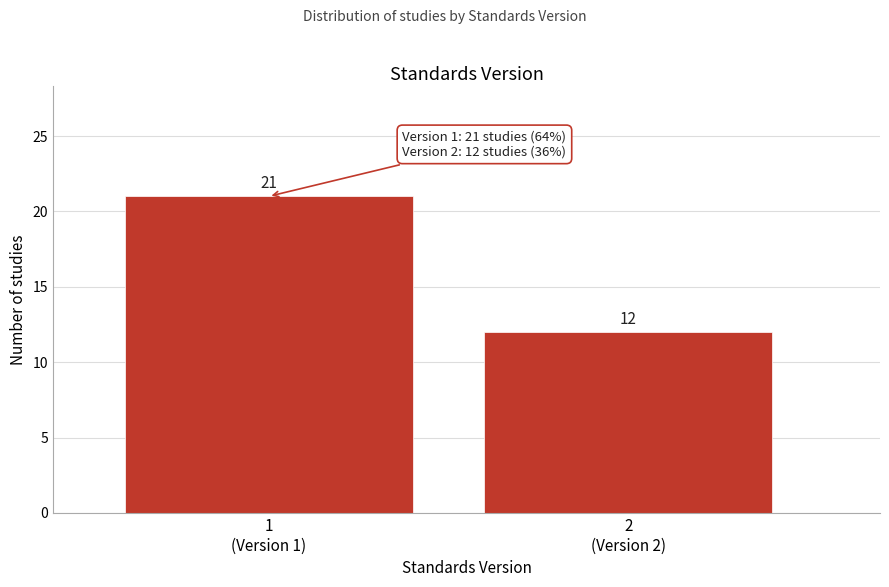

Reading left to right, list all the values displayed in this chart.

21	12